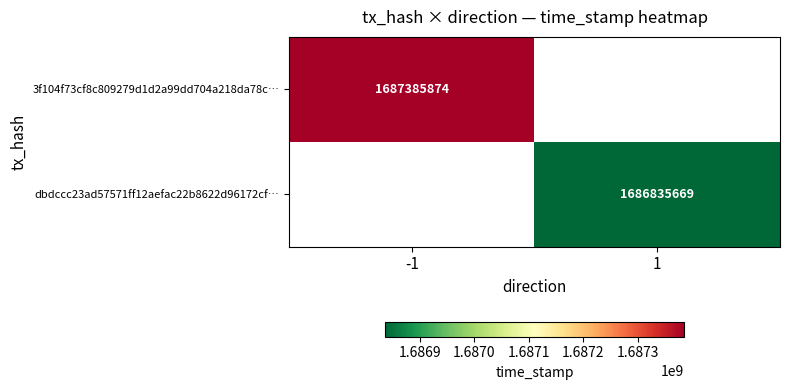

True or false: dbdccc23ad57571ff12aefac22b8622d96172cf… has a value of 2876179963 at 1.

False